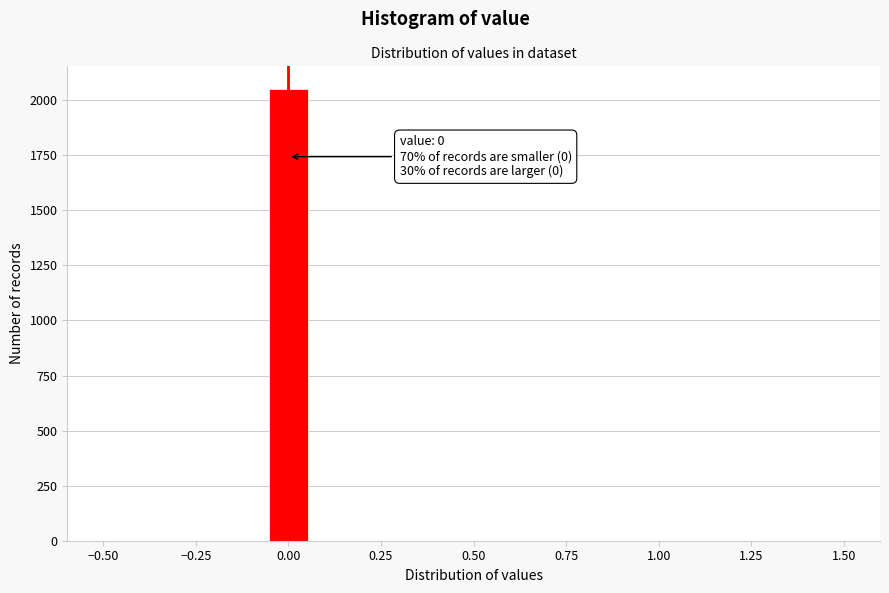

Around what value on the x-axis is the tallest bar? Give the approximate position of its centre, as read against the axis.

0.00